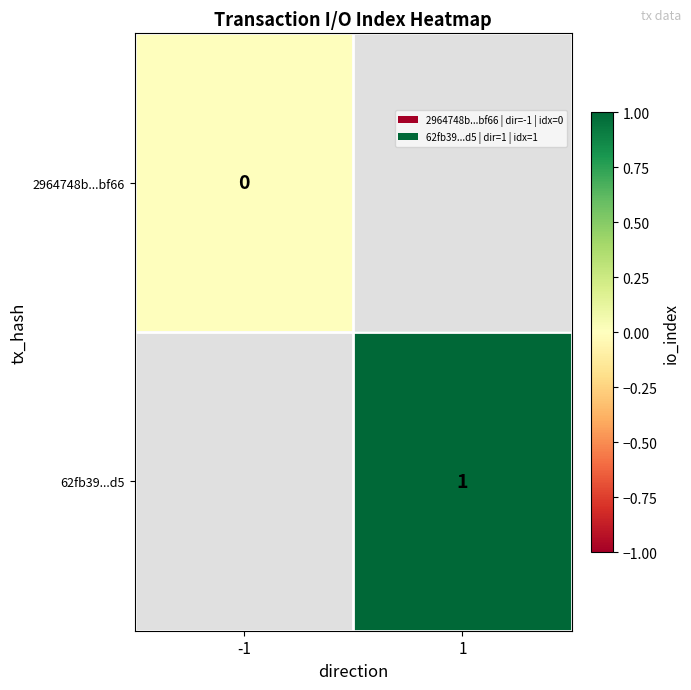

Where is 2964748b...bf66 nearest to the value 0?

-1